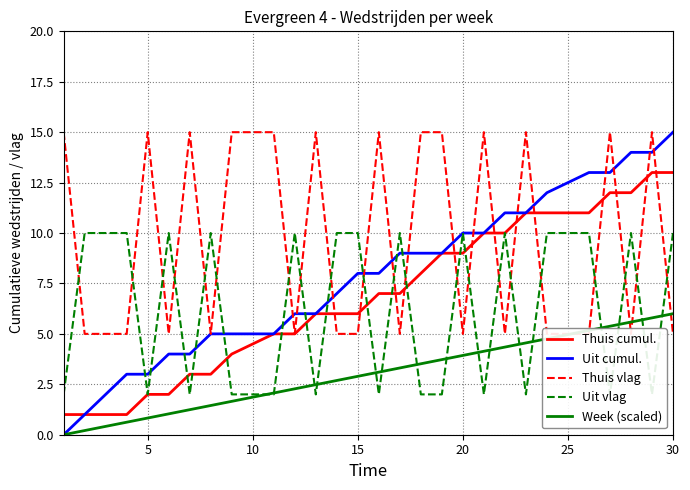

True or false: Week (scaled) has more than 0 points higher than both neighbors.

False